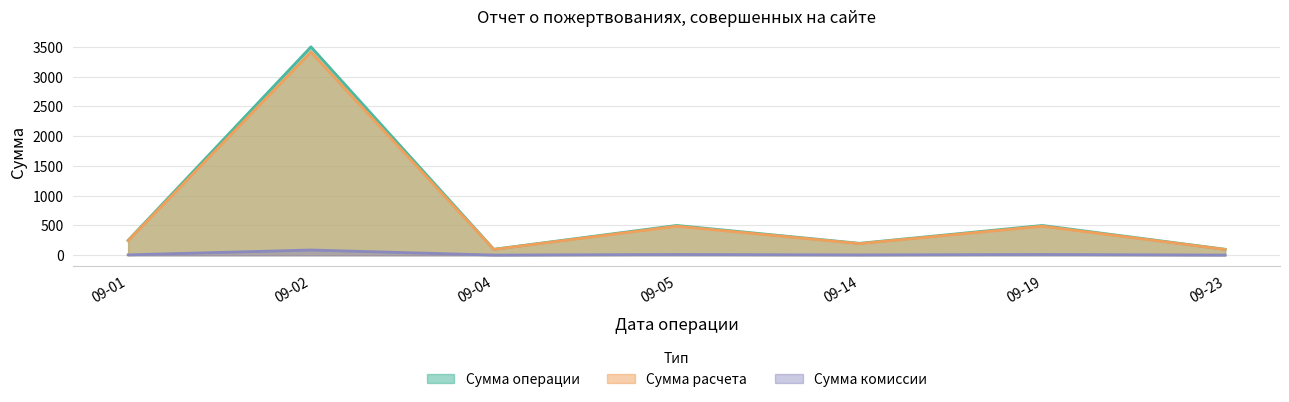

At which category does the chart reach its peak across all series?

09-02